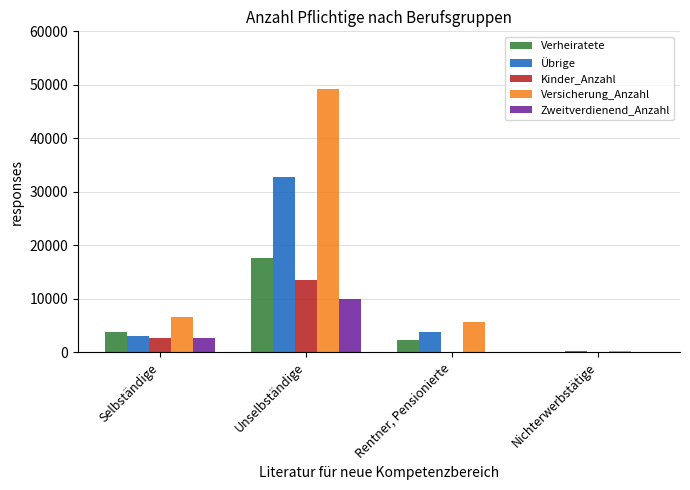

At which category is the sum across all series the highest?

Unselbständige